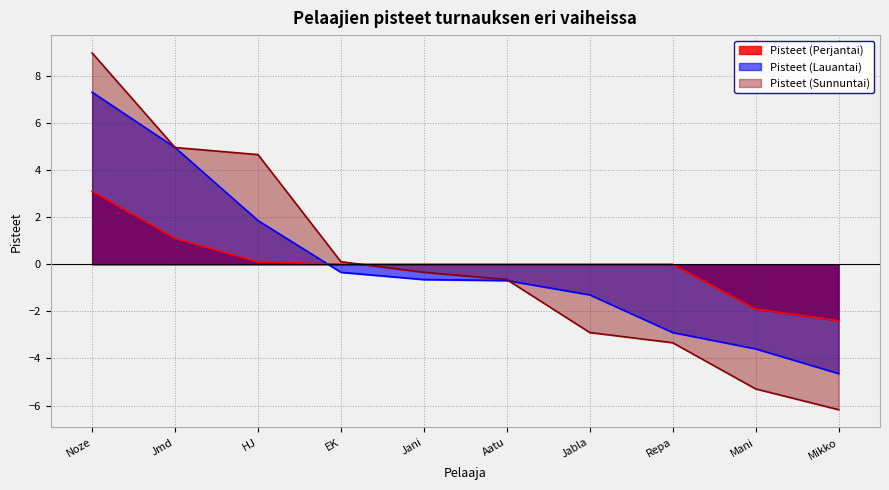

What is the minimum value shown in the chart?

-6.2